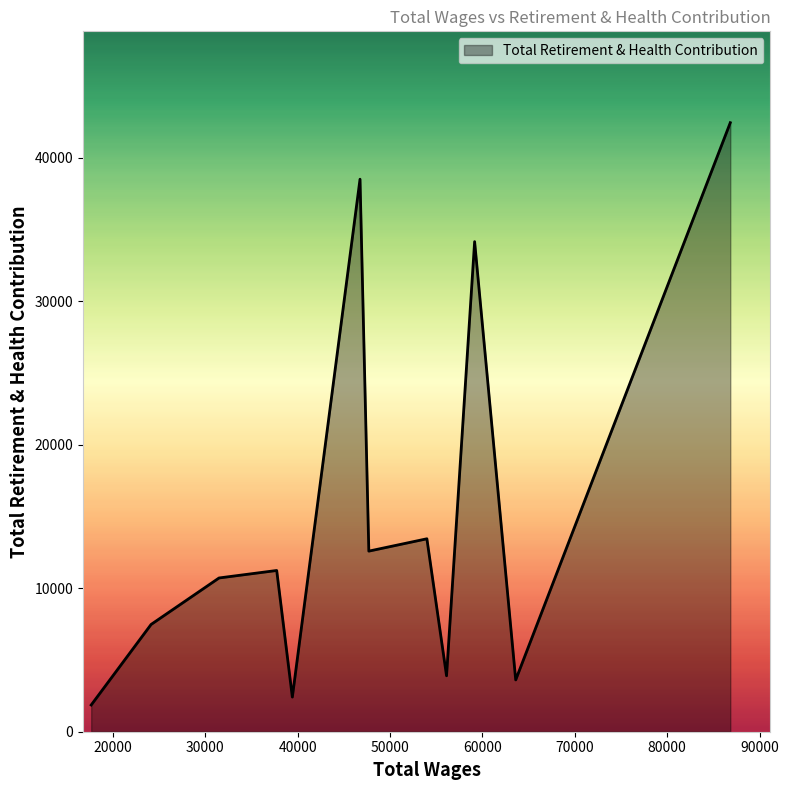

What is the minimum value shown in the chart?

1862